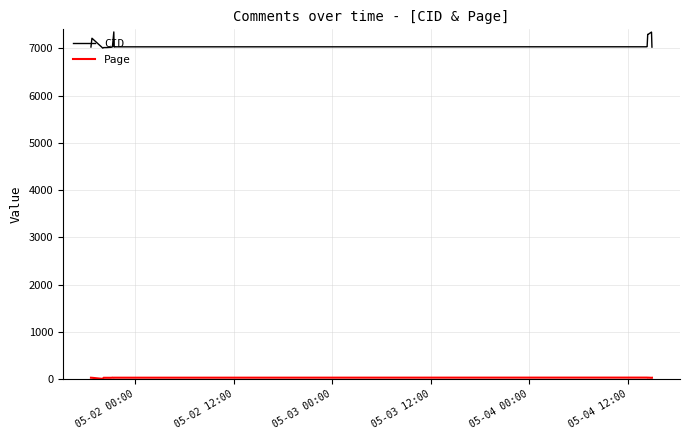

Count the number of data series in this chart.

2